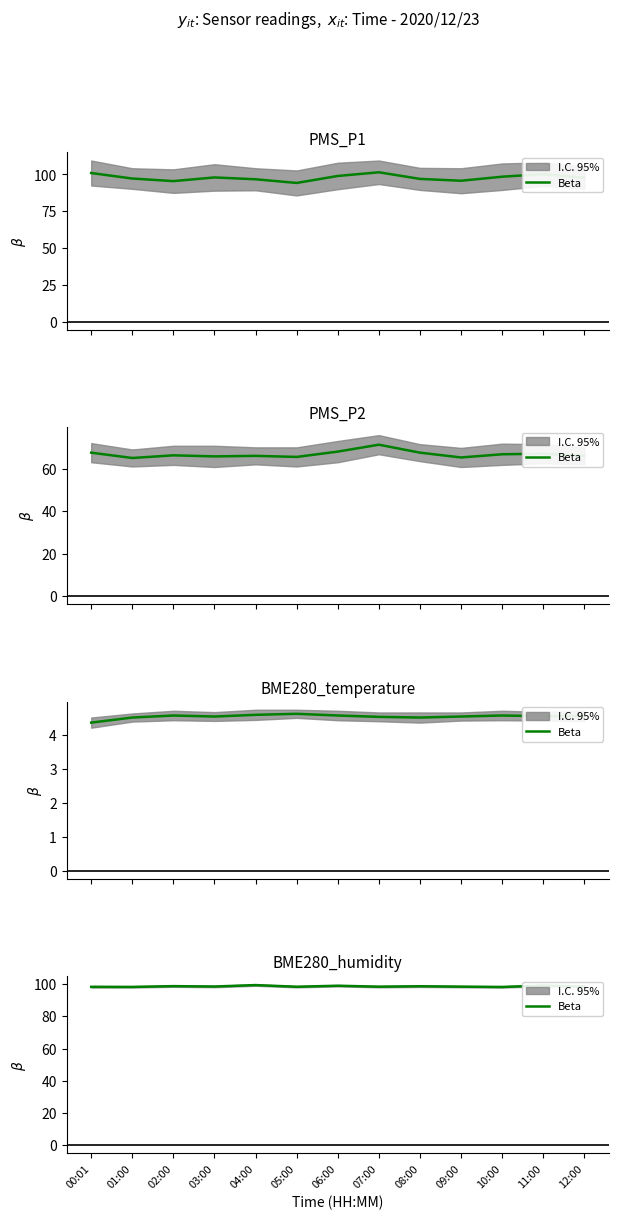

Approximately how many times larger is the value at 01:00 compared to 09:00?

1.0